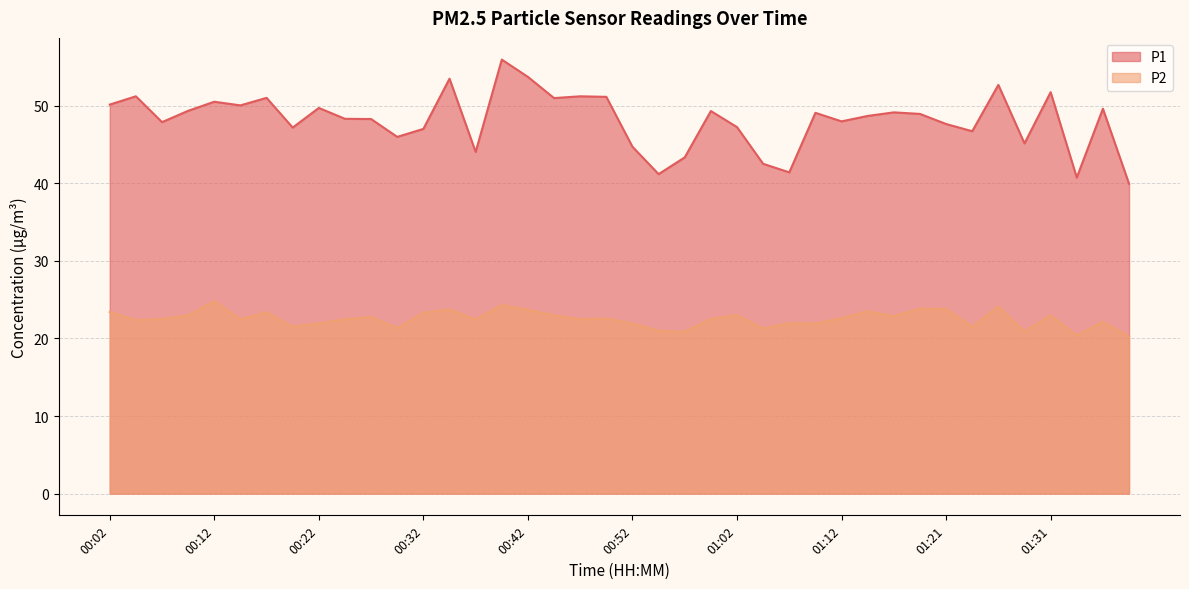

How many data points in P1 are less than 48?

17